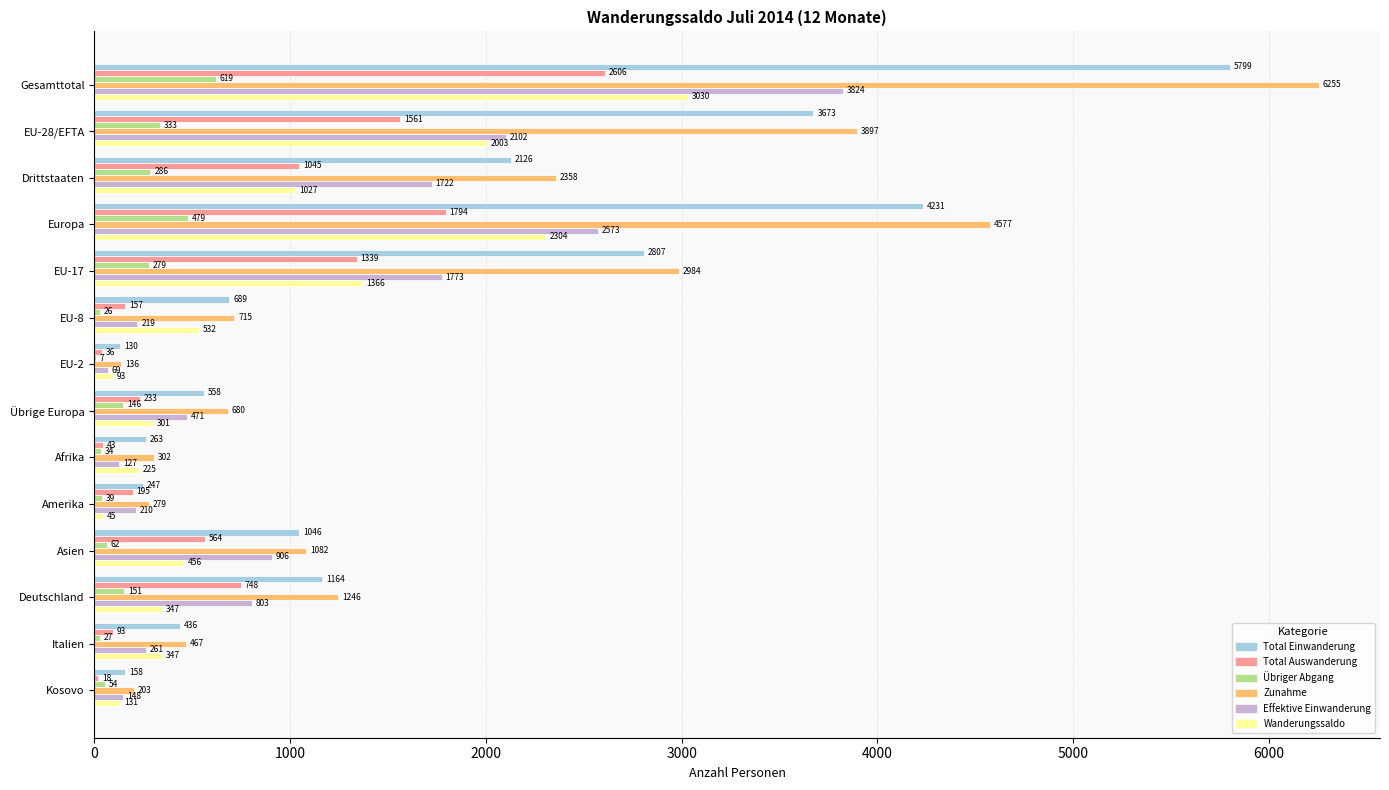

What is the greatest value displayed?

6255